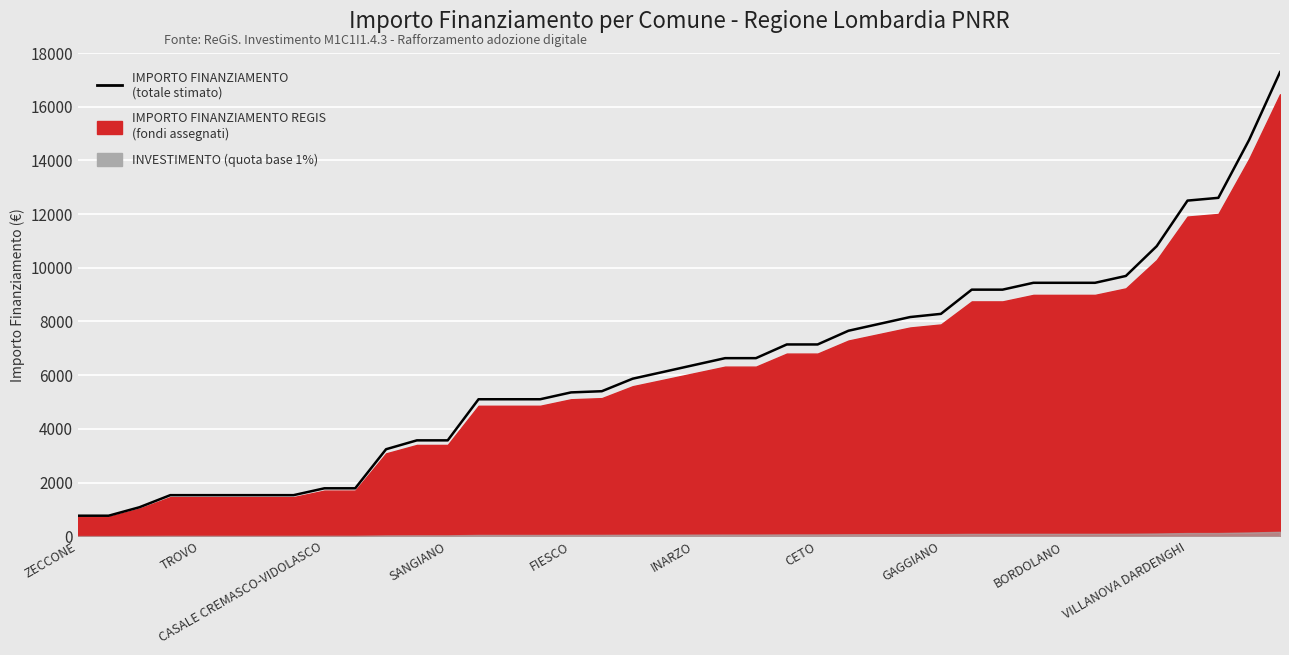

Which has a higher value, 19 or 20?

20